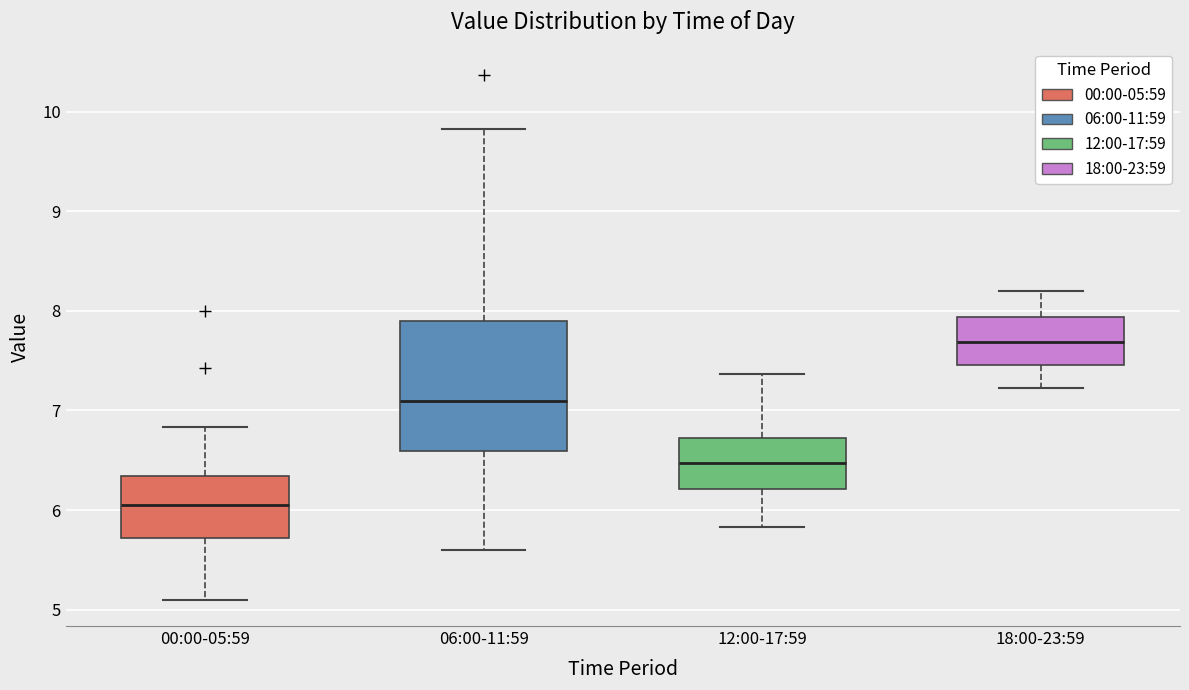

Comparing the boxes themselves (not the whiskers), which one is the tallest?

06:00-11:59